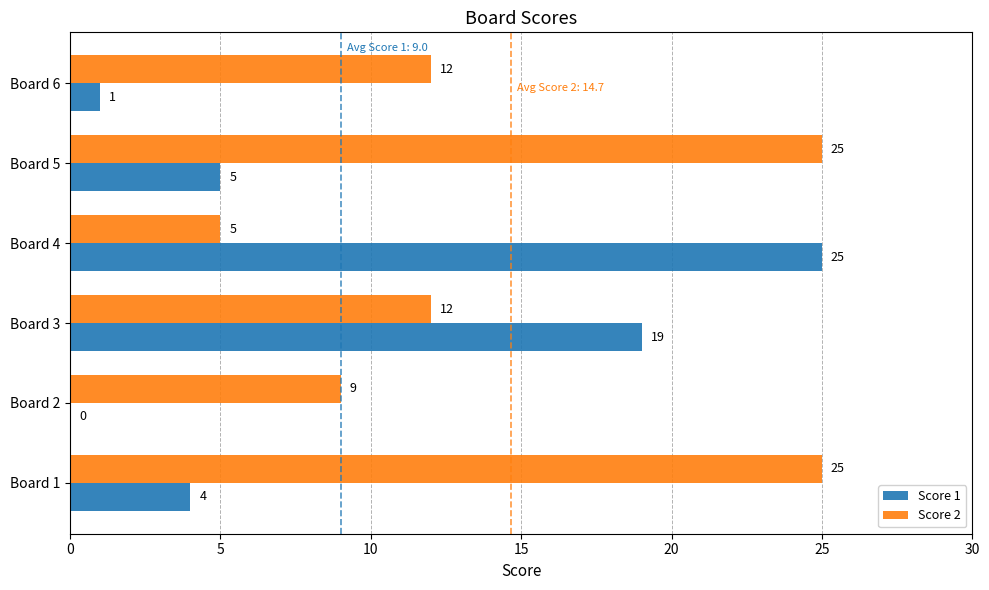

At which category is the sum across all series the highest?

Board 3